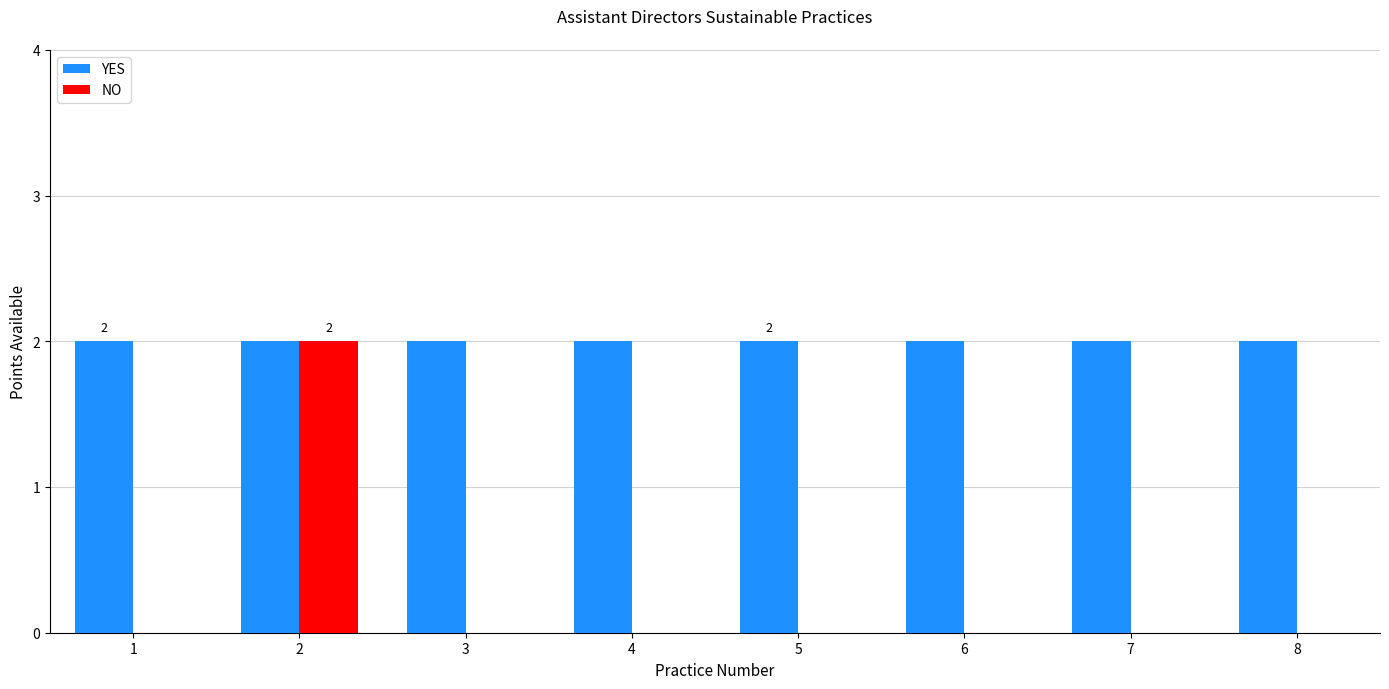

How many distinct data groups are displayed?

2